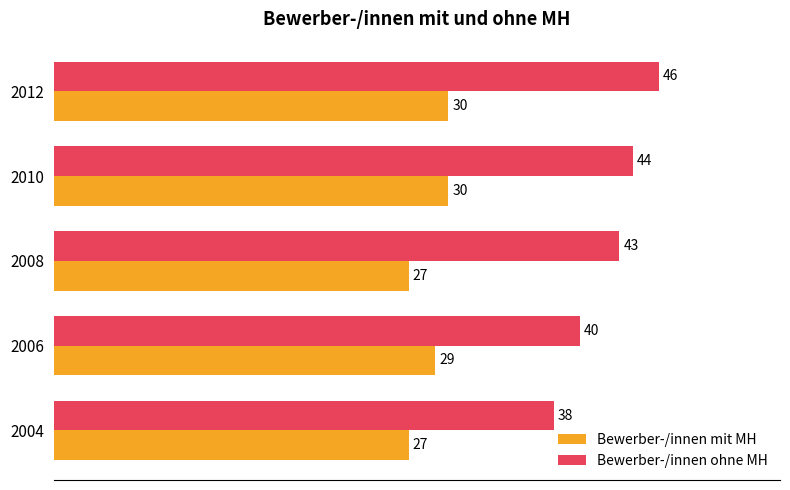

Which category has the highest value in the Bewerber-/innen ohne MH series?

2012